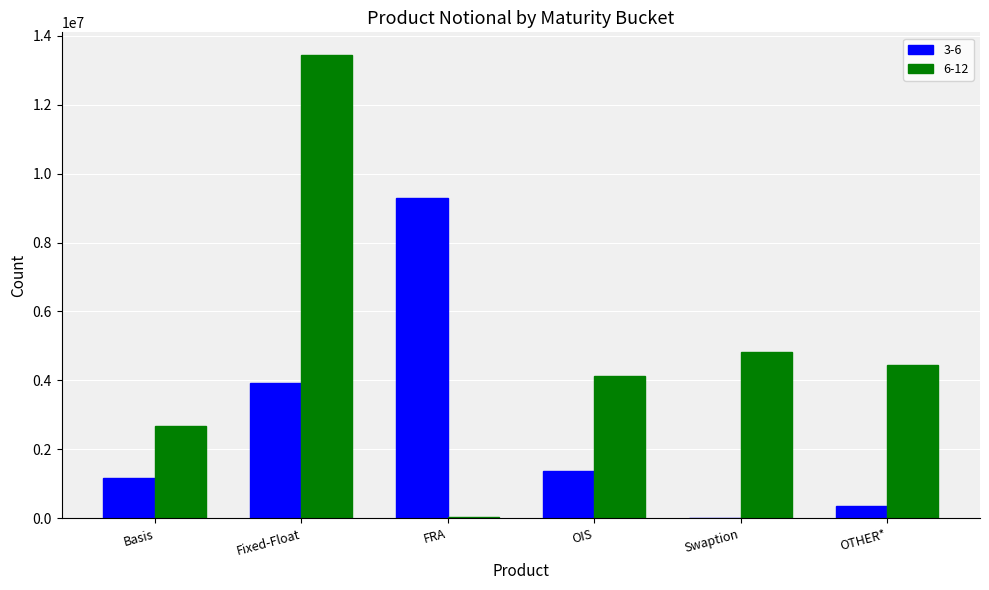

At which category is the sum across all series the highest?

Fixed-Float